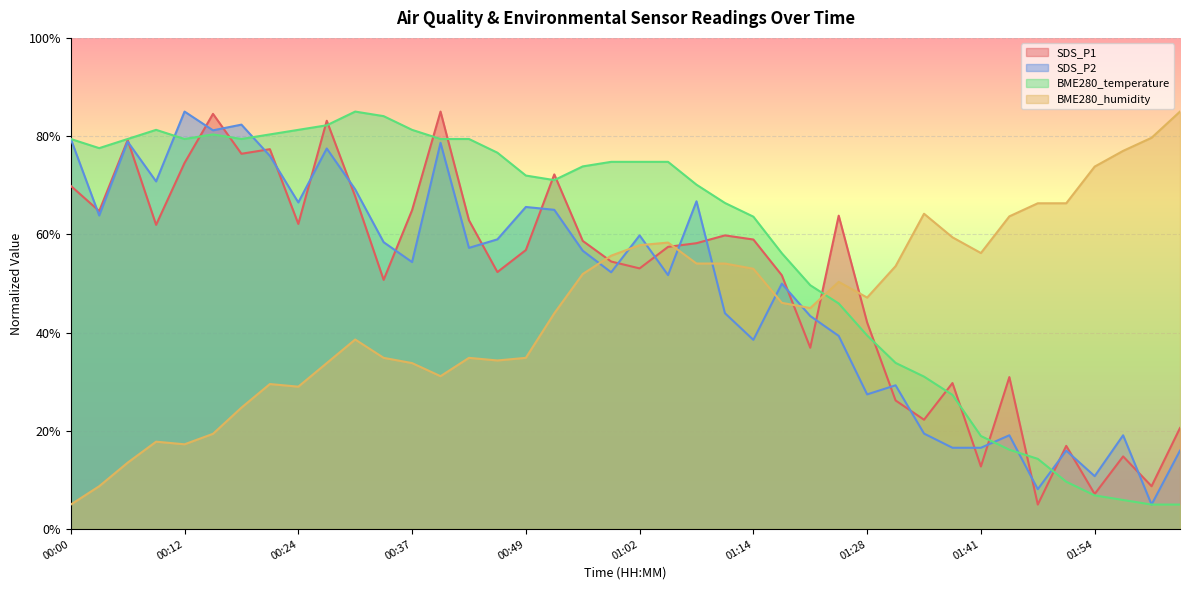

What is the value of the BME280_temperature point at the 18th from the left?

71.0